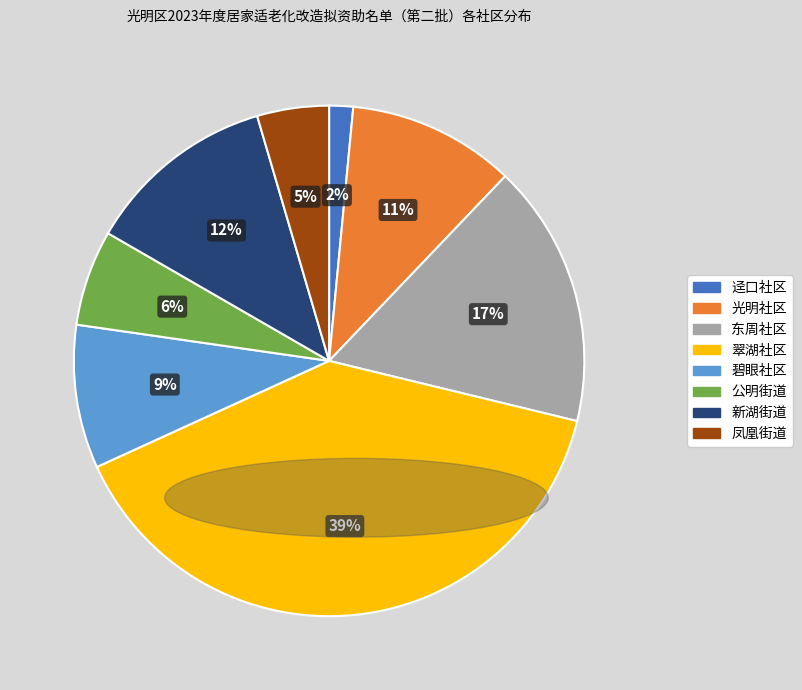

Do 光明社区 and 新湖街道 together represent more than half of the pie?

No